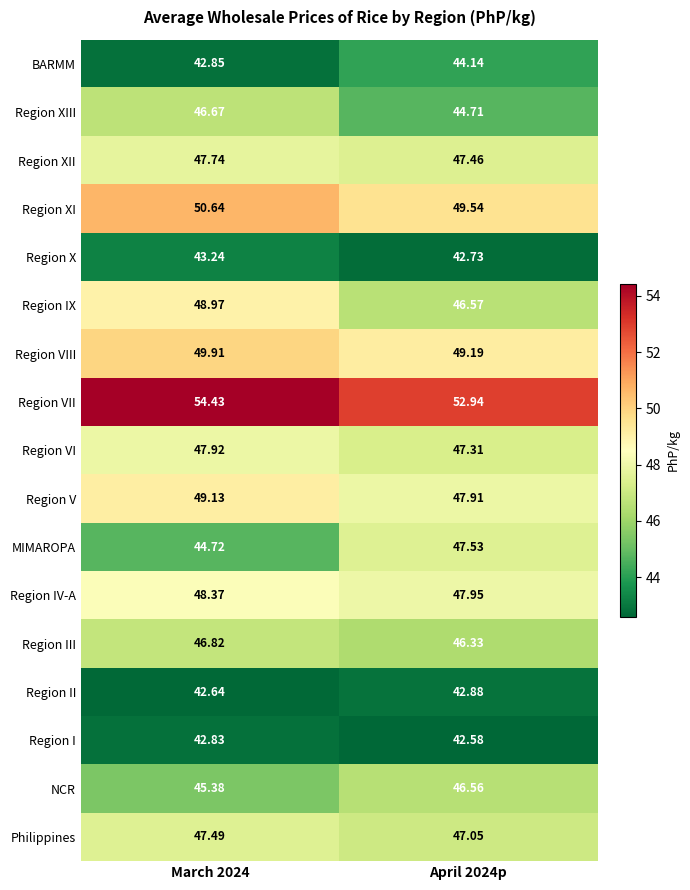

Which series has the largest range (max minus min)?

MIMAROPA